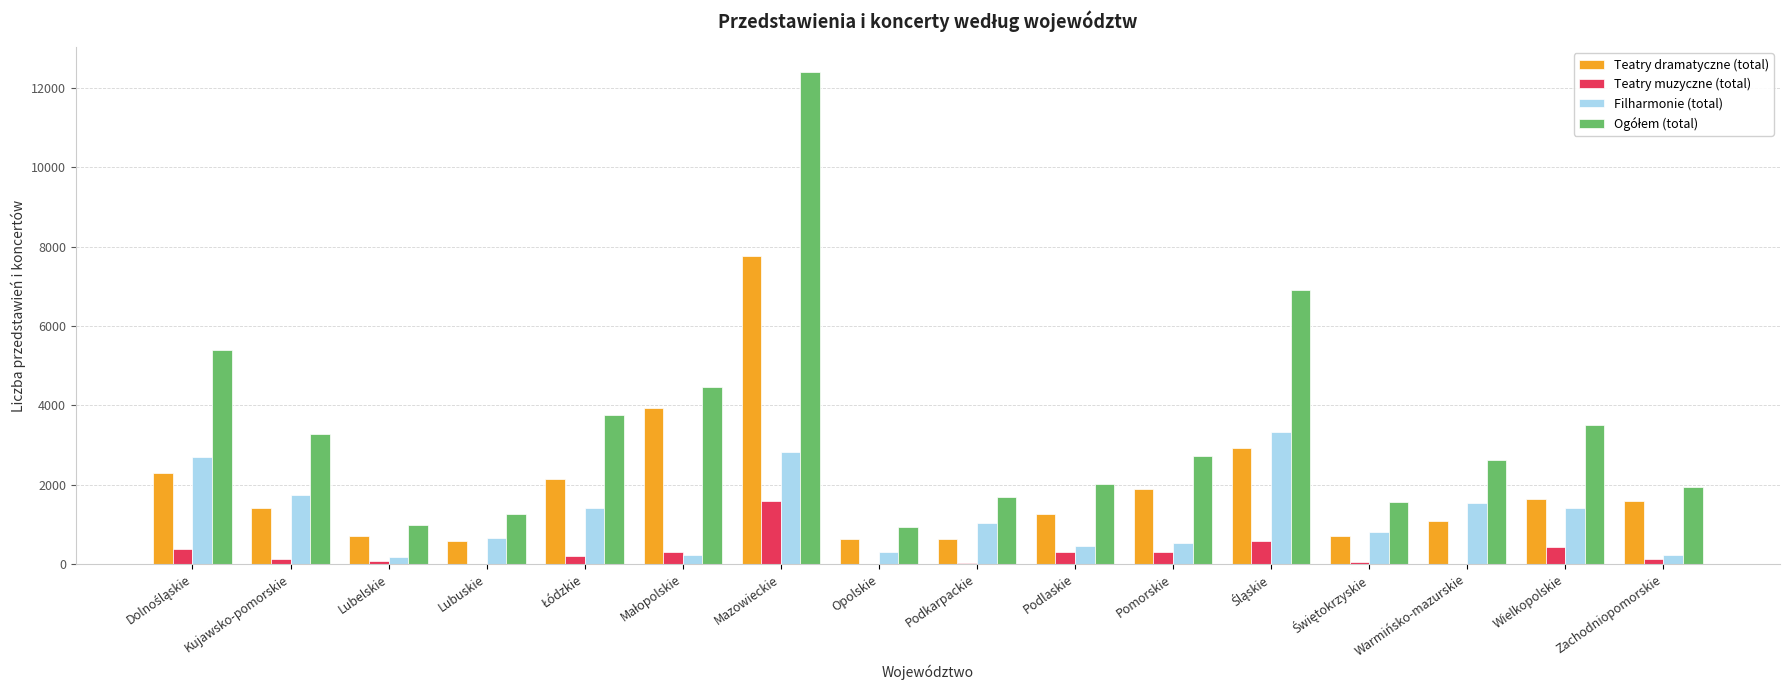

What is the maximum value shown in the chart?

12413